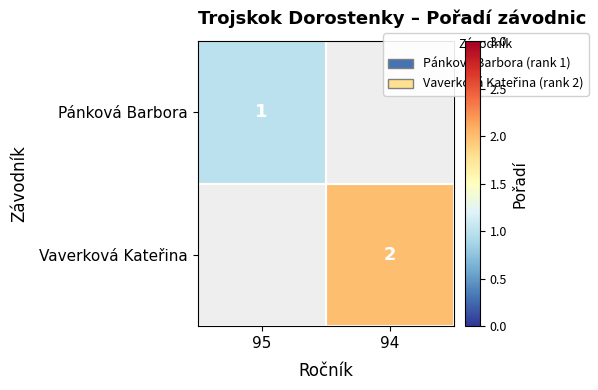

True or false: Pánková Barbora has a value of 1 at 95.

True